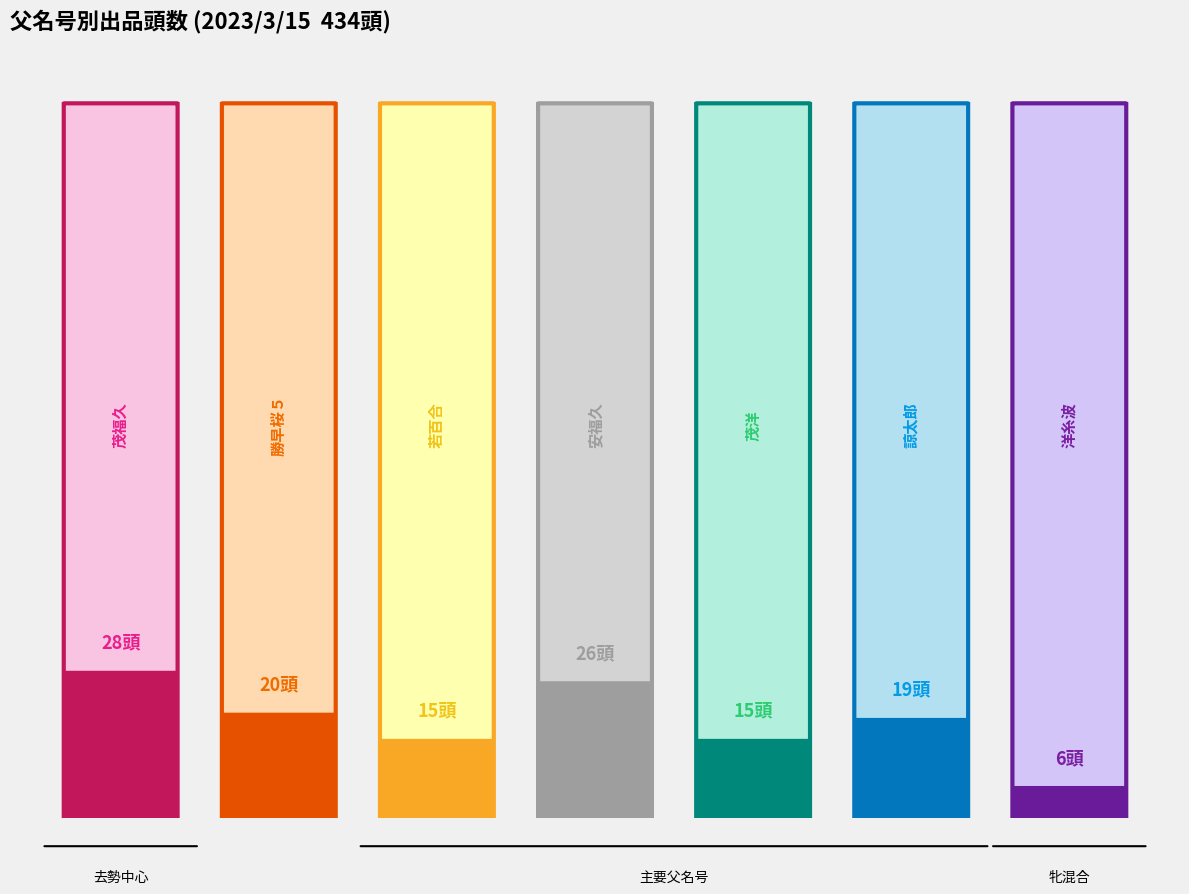

What is the total value across all series at 諒太郎?

19